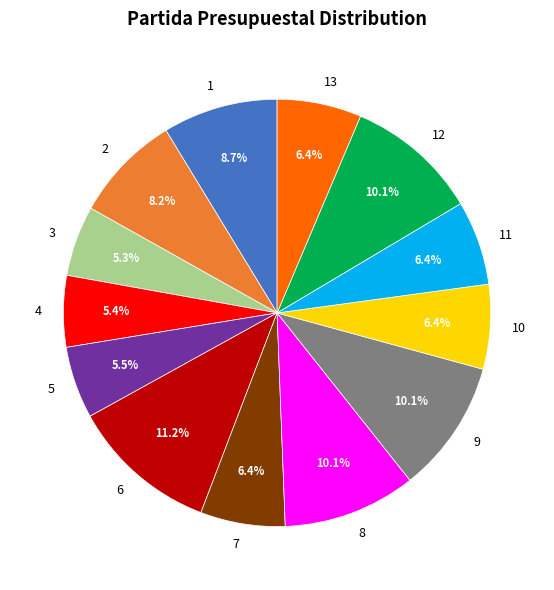

Is the sum of 6 and 5 greater than half?

No